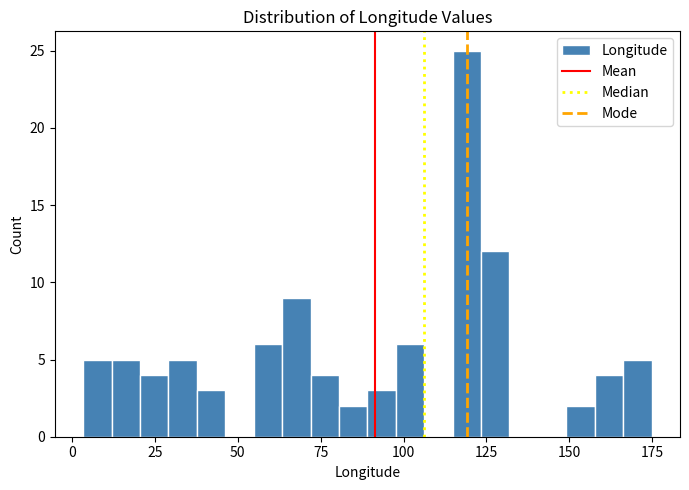

Read against the x-axis, roughly where is the centre of the tallest bar?

120